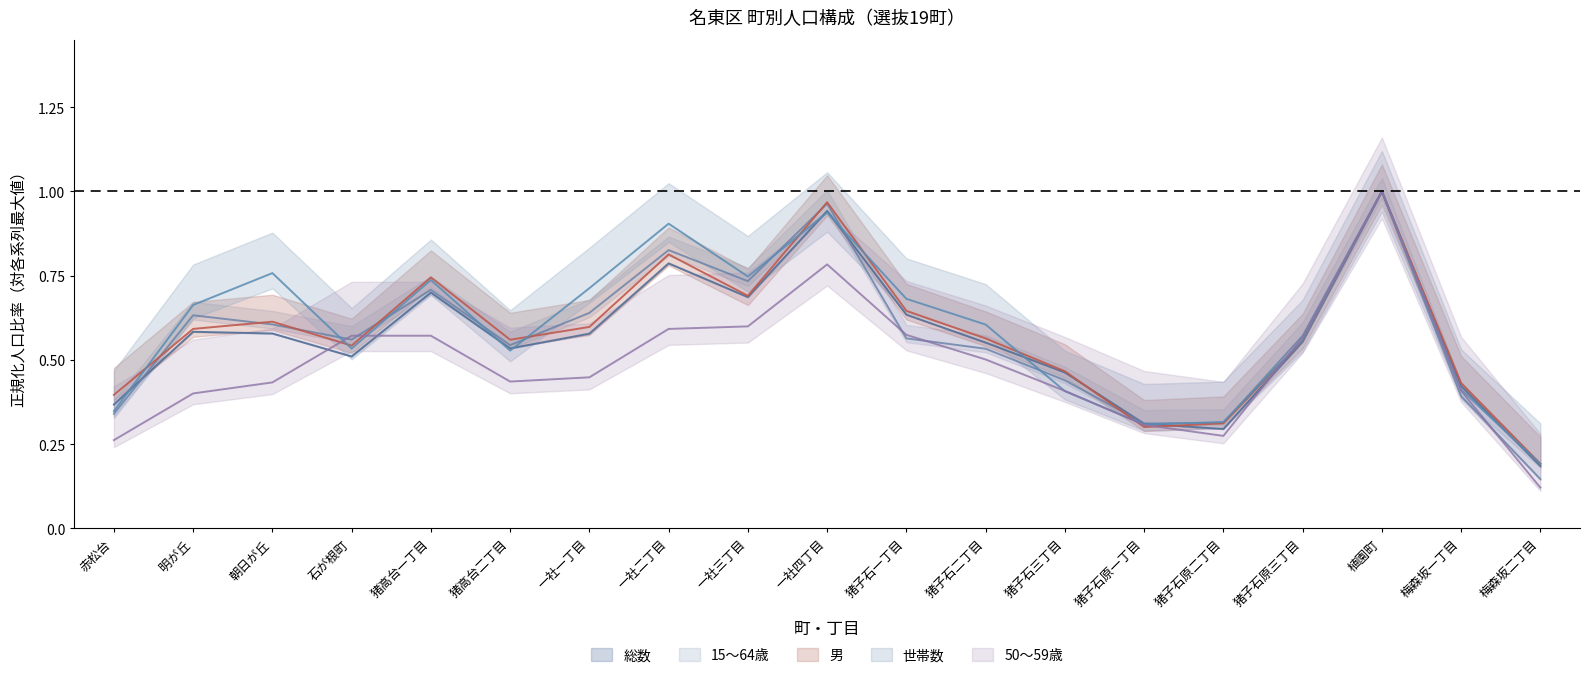

What is the maximum value for 15〜64歳?

1.0